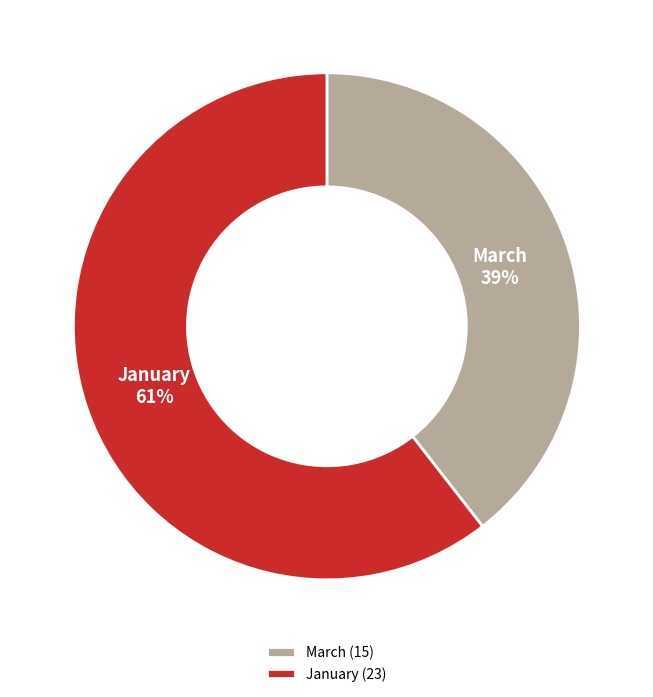

Which category has the smallest portion of the pie?

March